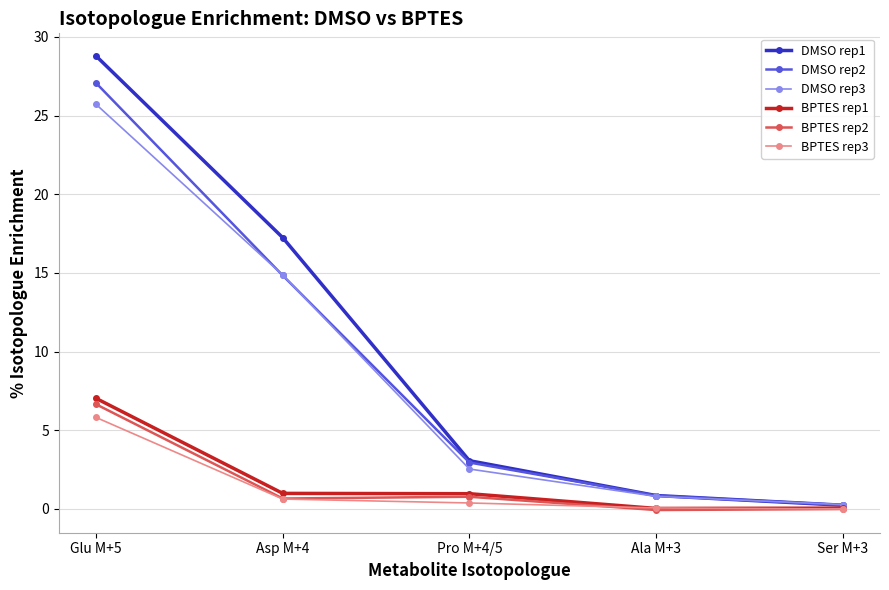

What is the label of the 1st point from the right?

Ser M+3